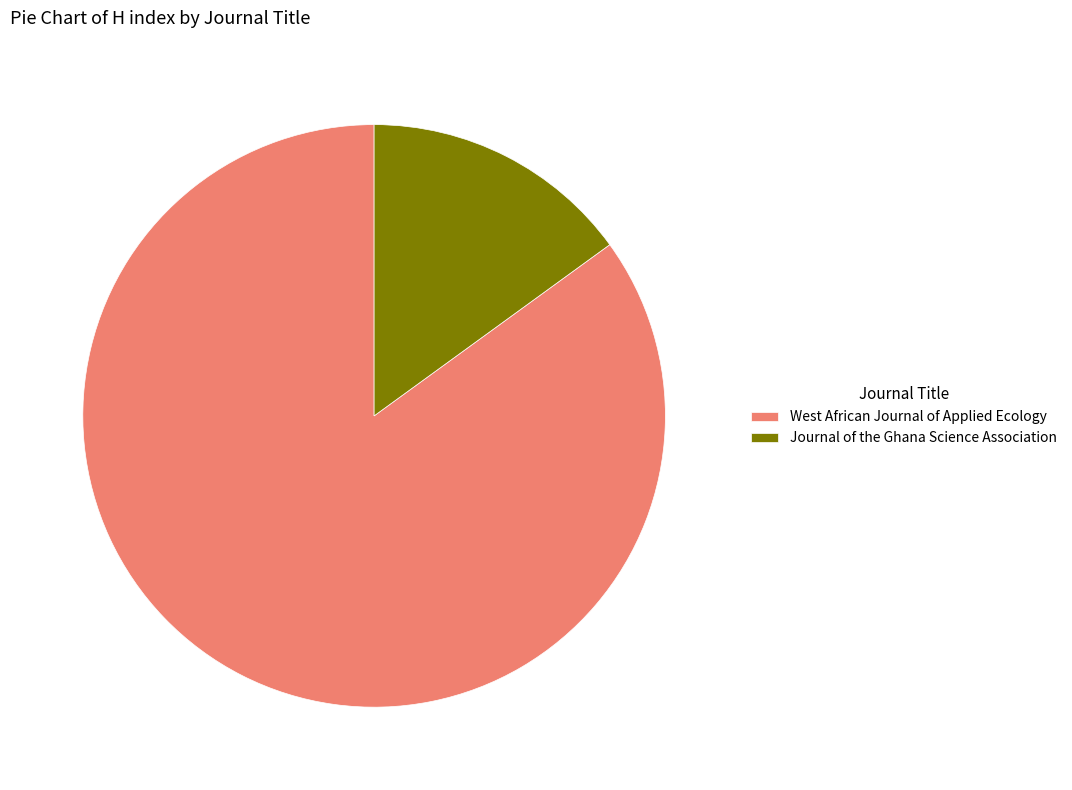

Does any single category account for the majority?

Yes